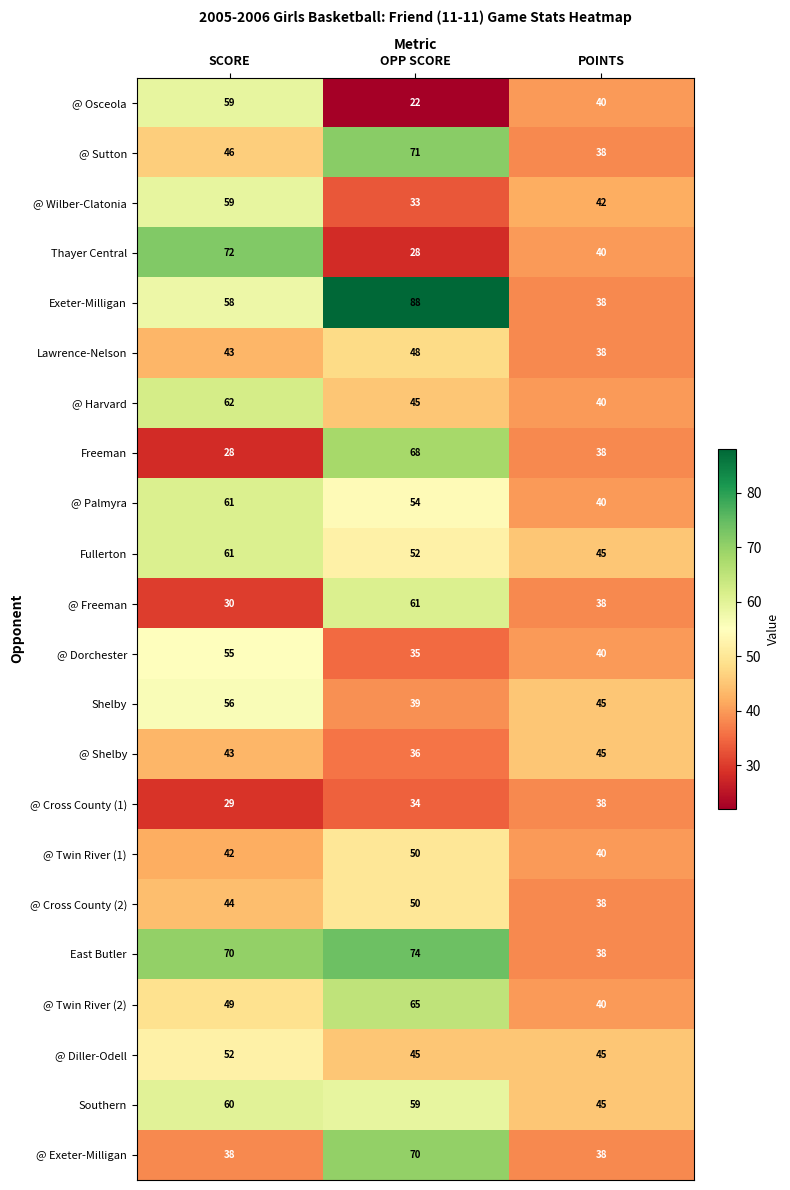

Rank the categories by @ Harvard value from highest to lowest.

SCORE, OPP SCORE, POINTS